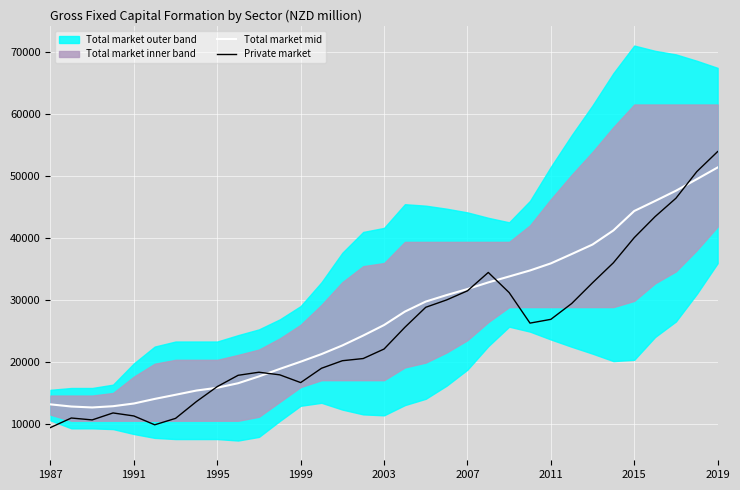

What is the highest value of the Total market mid series?

51369.0